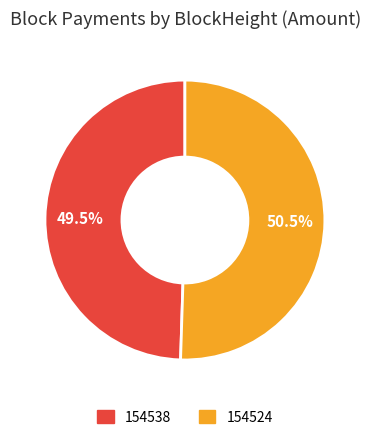

Rank the categories by value from highest to lowest.

154524, 154538